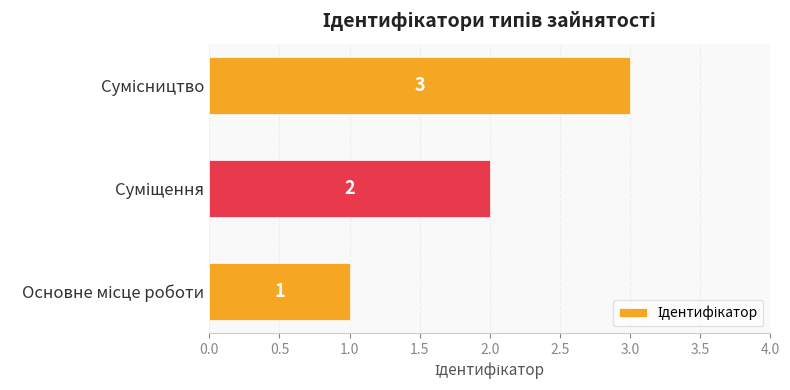

What is the sum of all values?

6